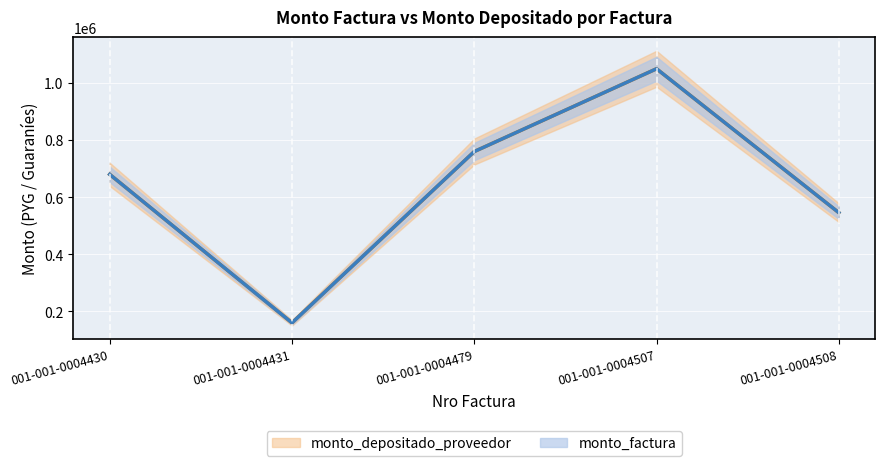

Where does the monto_depositado_proveedor series first go above 680000?

001-001-0004479